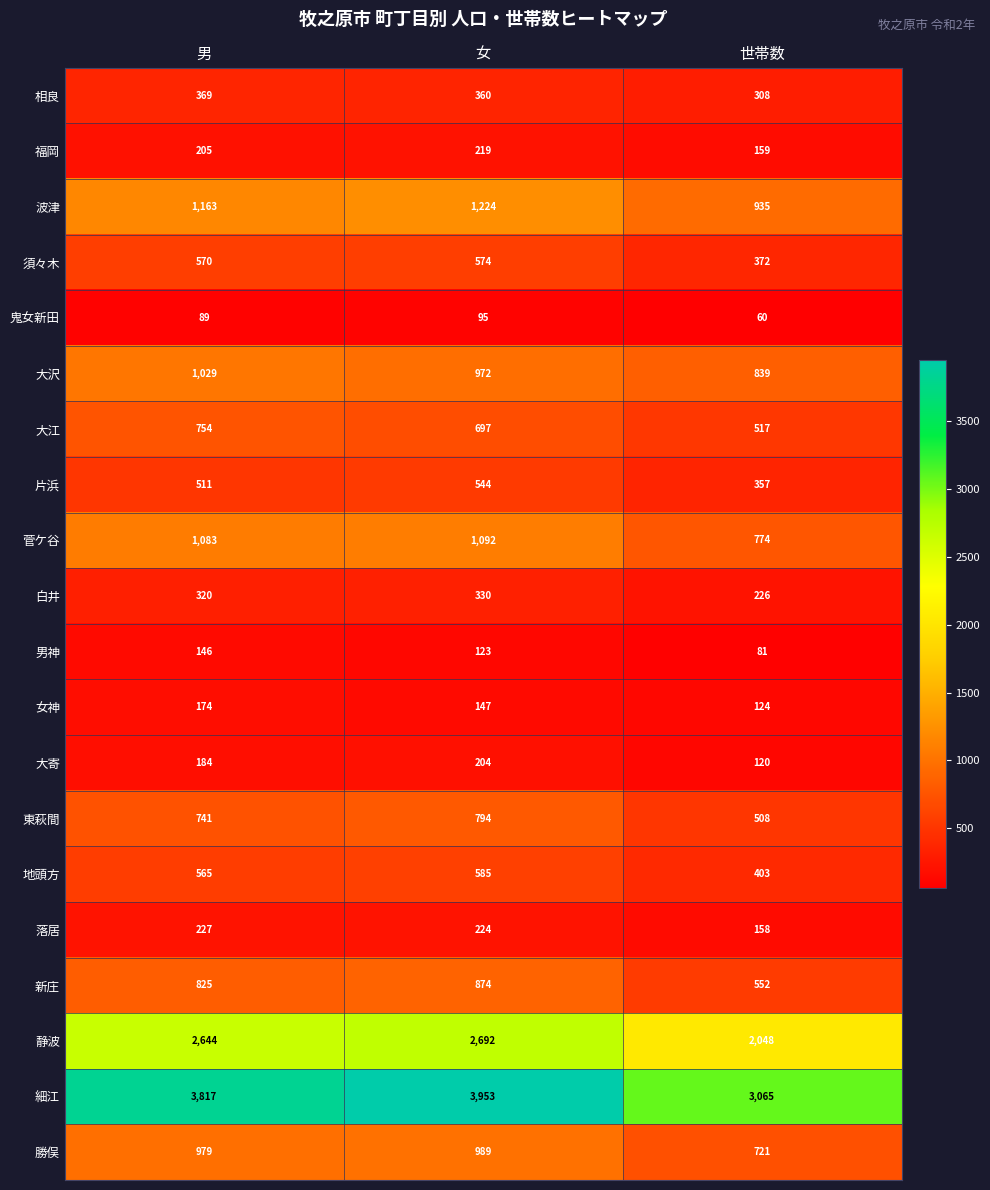

How many data points does each series have?

3